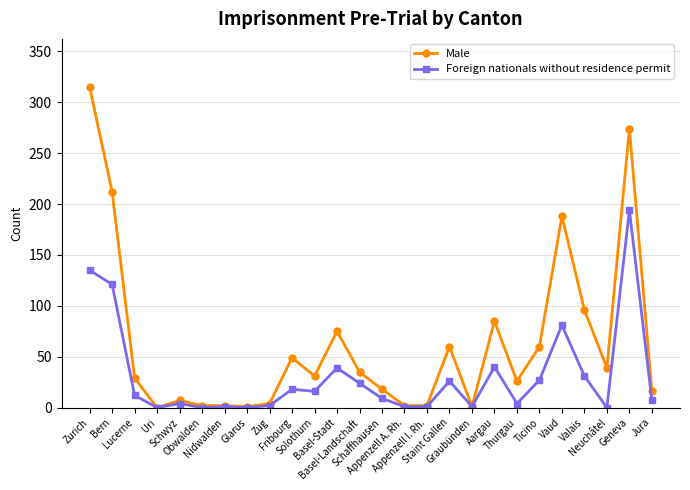

True or false: Foreign nationals without residence permit has more than 2 points higher than both neighbors.

True